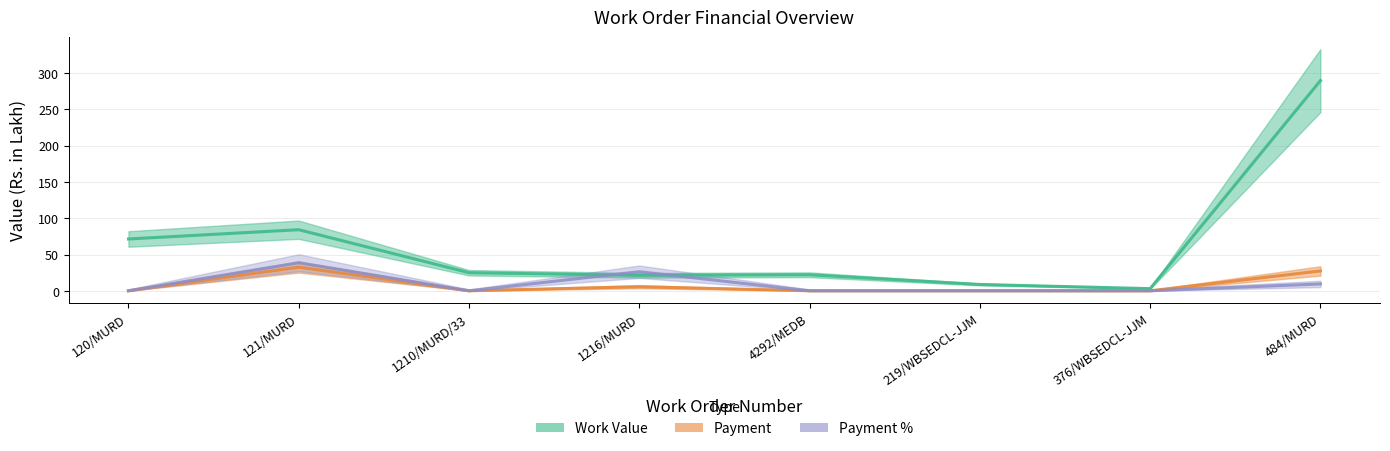

Where is the first local maximum for Payment?

121/MURD